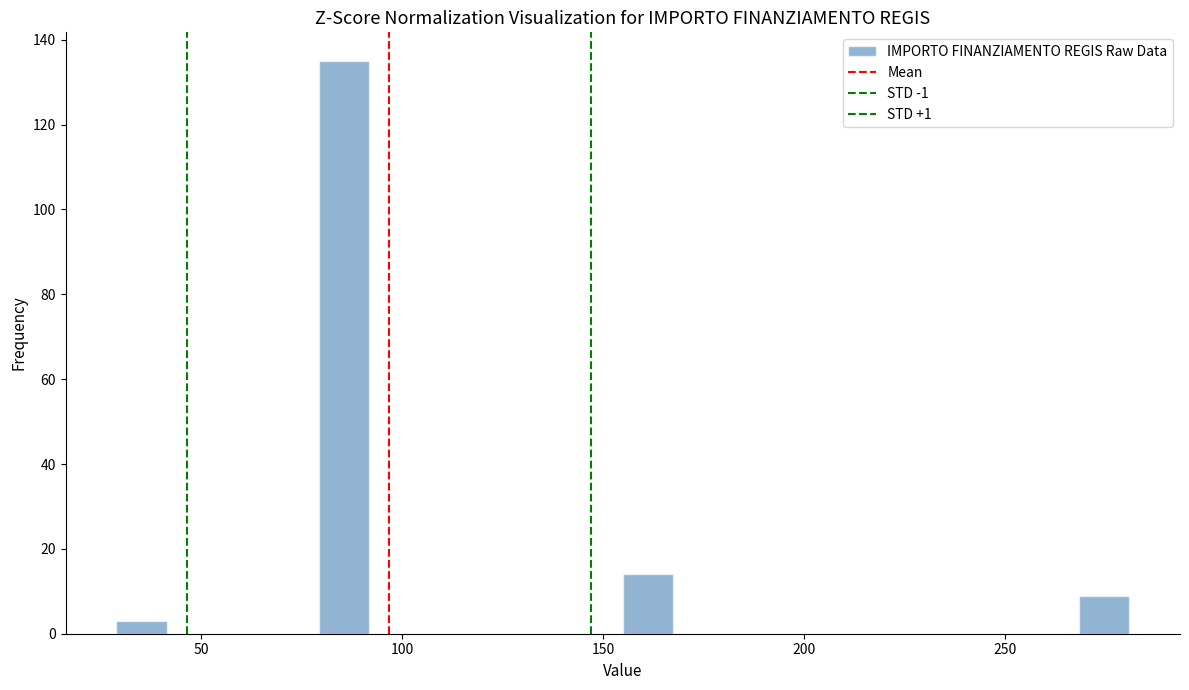

Read against the x-axis, roughly where is the centre of the tallest bar?

85